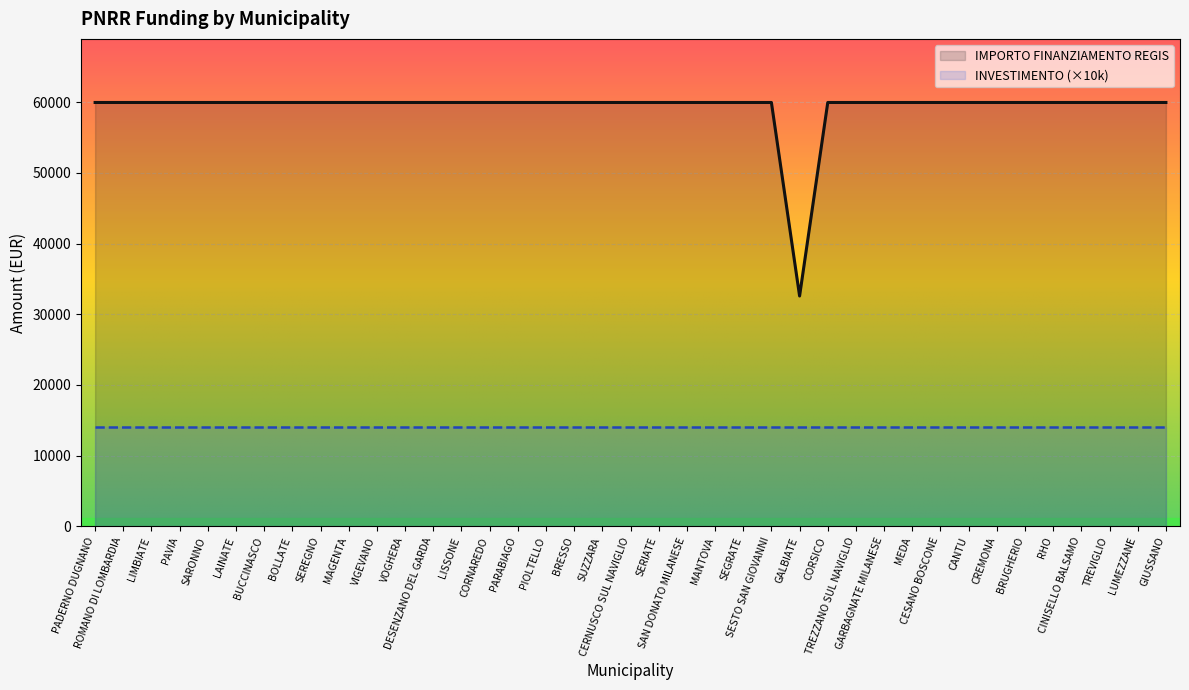

Between LIMBIATE and BOLLATE, which is larger?

LIMBIATE